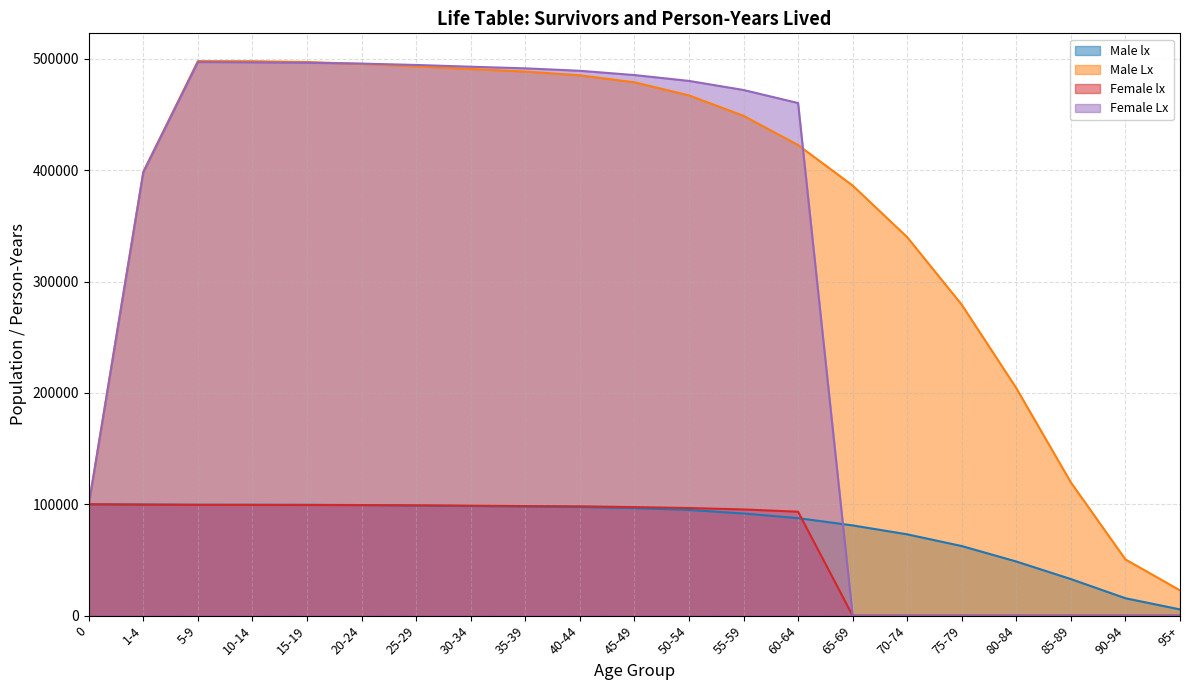

In Female Lx, how many points are higher than both neighbors (excluding endpoints)?

1